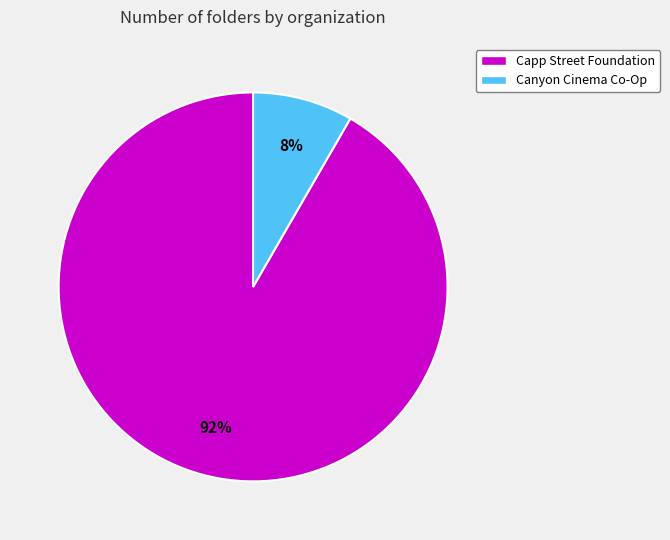

Rank the categories by value from highest to lowest.

Capp Street Foundation, Canyon Cinema Co-Op